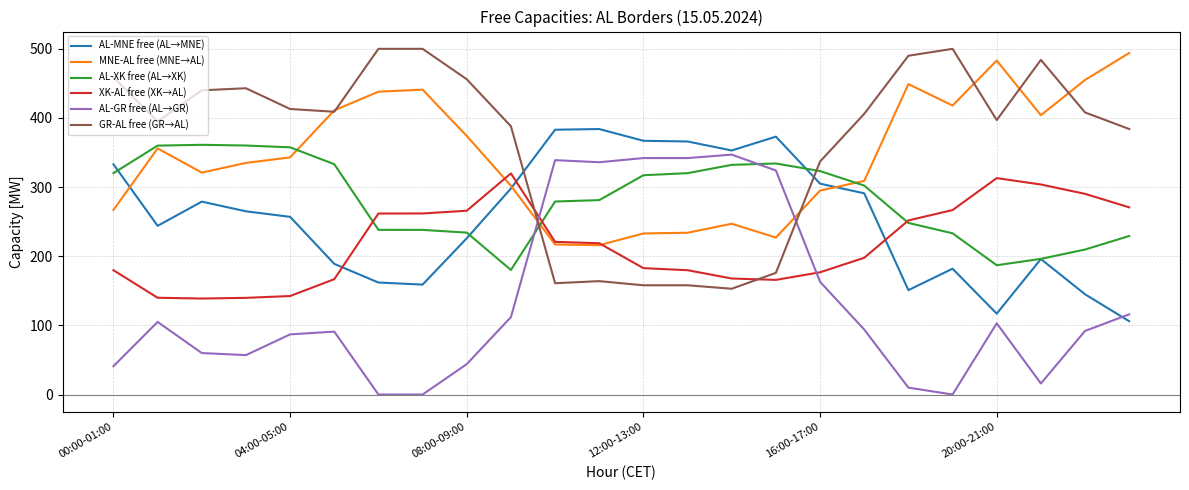

After their last crossing, which series has the higher values: XK-AL free (XK→AL) or AL-GR free (AL→GR)?

XK-AL free (XK→AL)